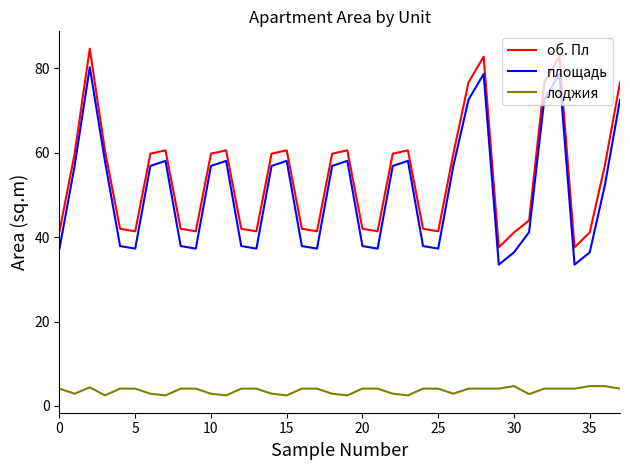

How many interior local peaks does the об. Пл series have?

8